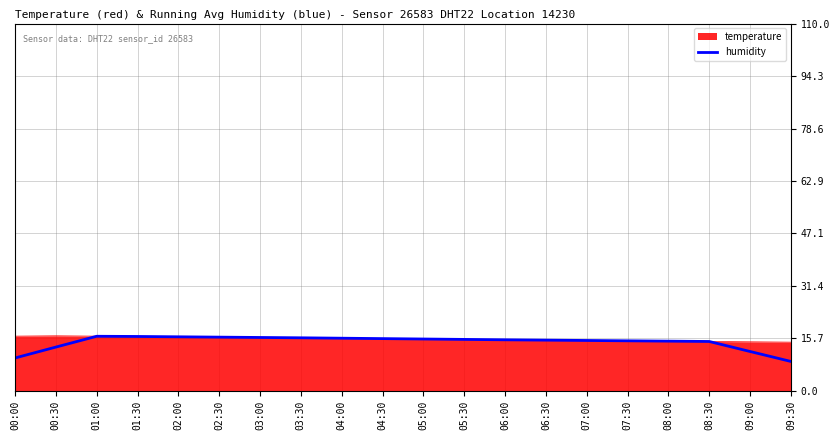

What position from the right is 07:30?

5